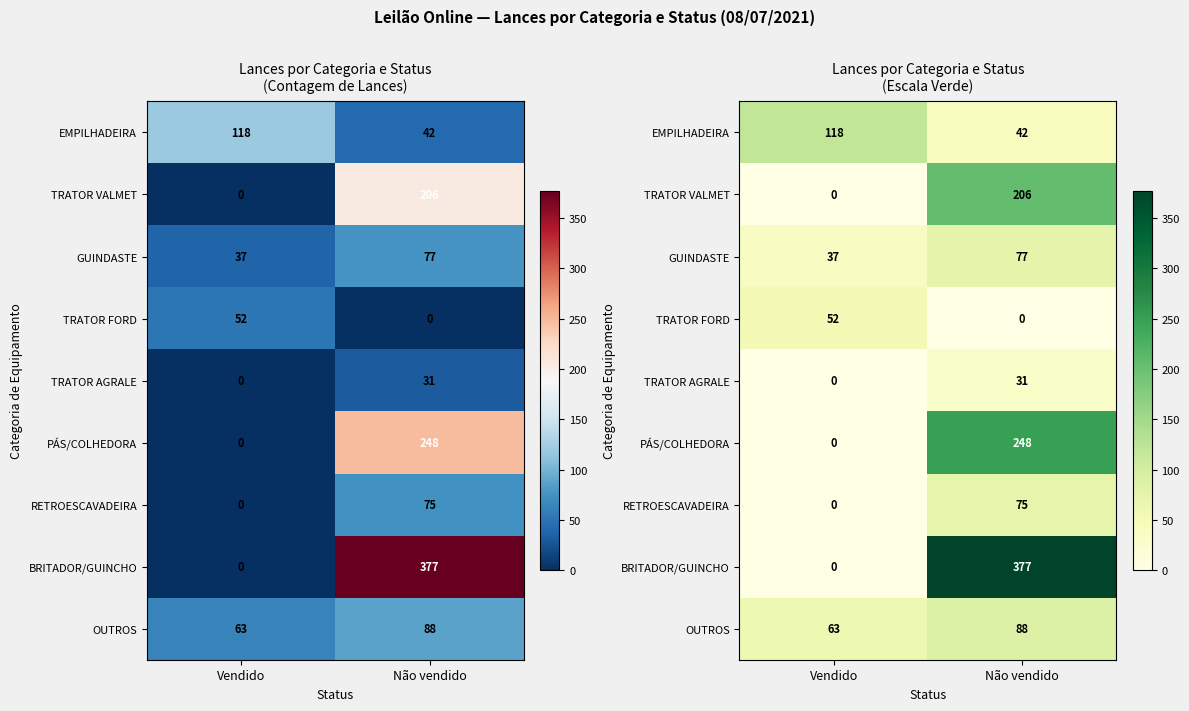

Is the value of TRATOR FORD at Vendido greater than the value of EMPILHADEIRA at Não vendido?

Yes